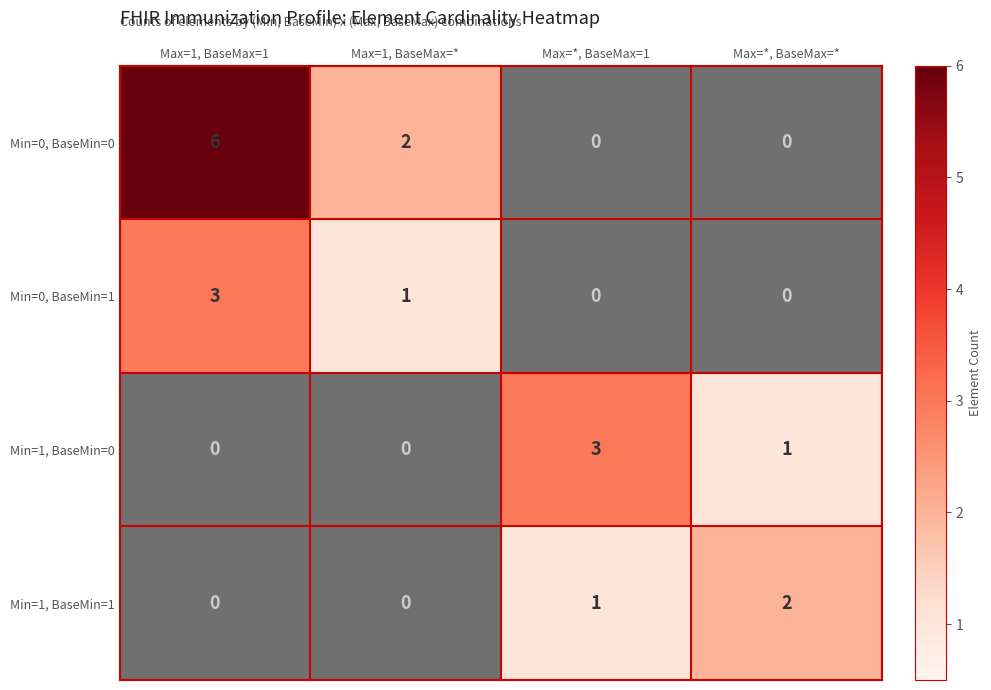

What is the greatest value displayed?

6